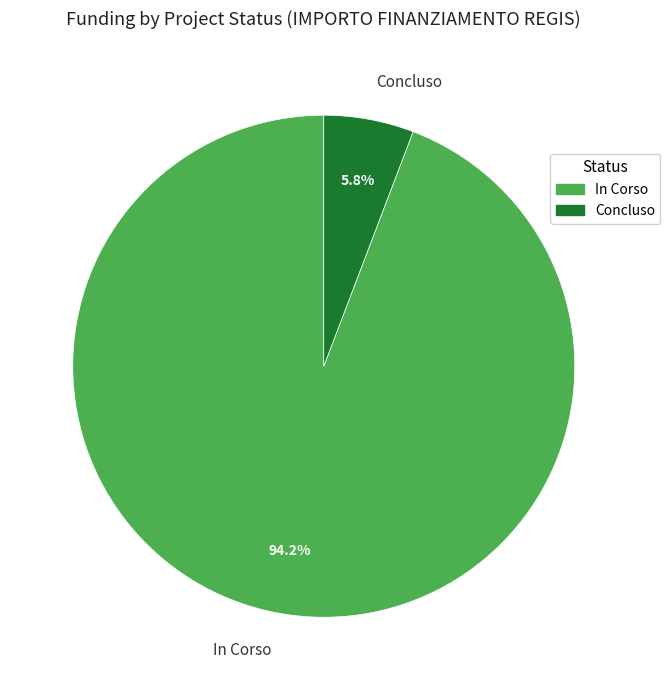

What is the majority slice?

In Corso